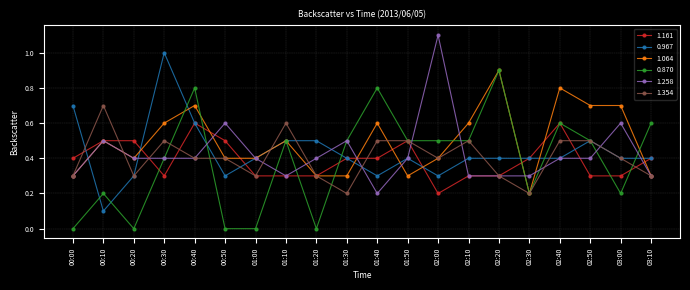

Does the chart display data point markers on the line(s)?

Yes